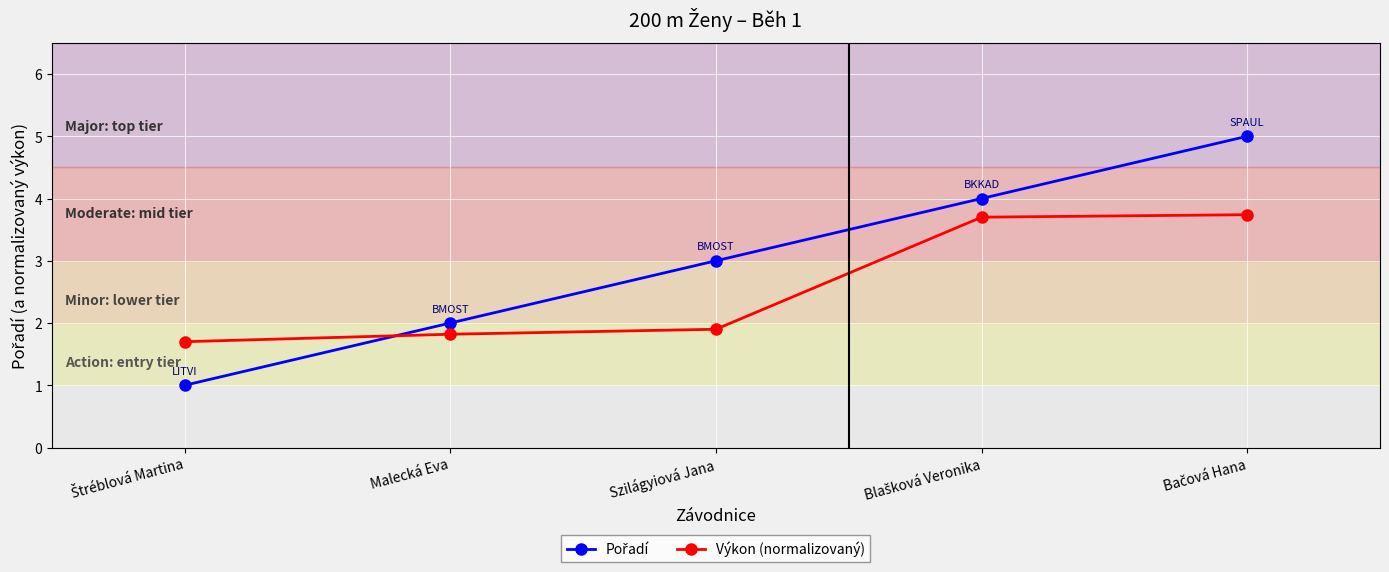

What is the difference between the maximum and minimum values in the Výkon (normalizovaný) series?

2.0